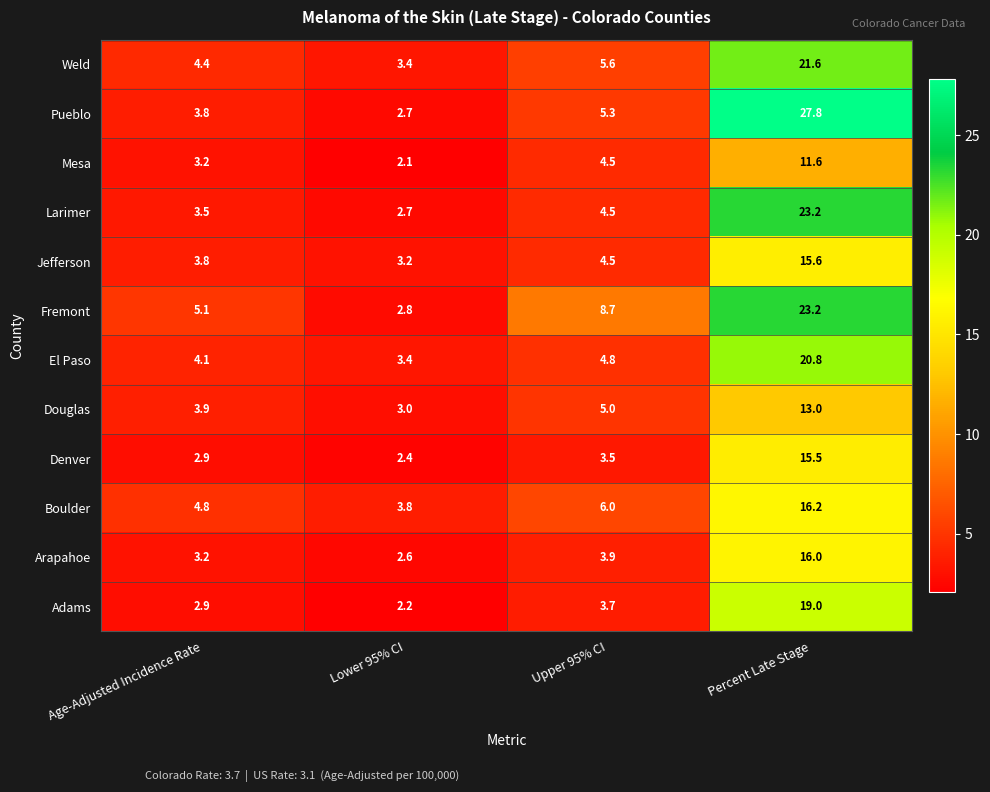

Which series has the widest spread of values?

Pueblo